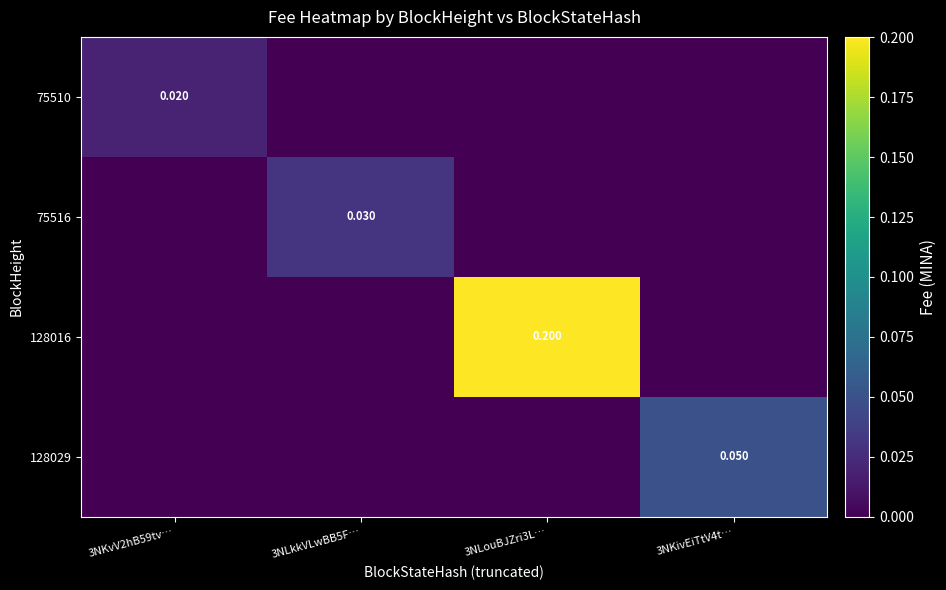

Which series changed the most between 3NLouBJZri3L… and 3NKivEiTtV4t…?

128016